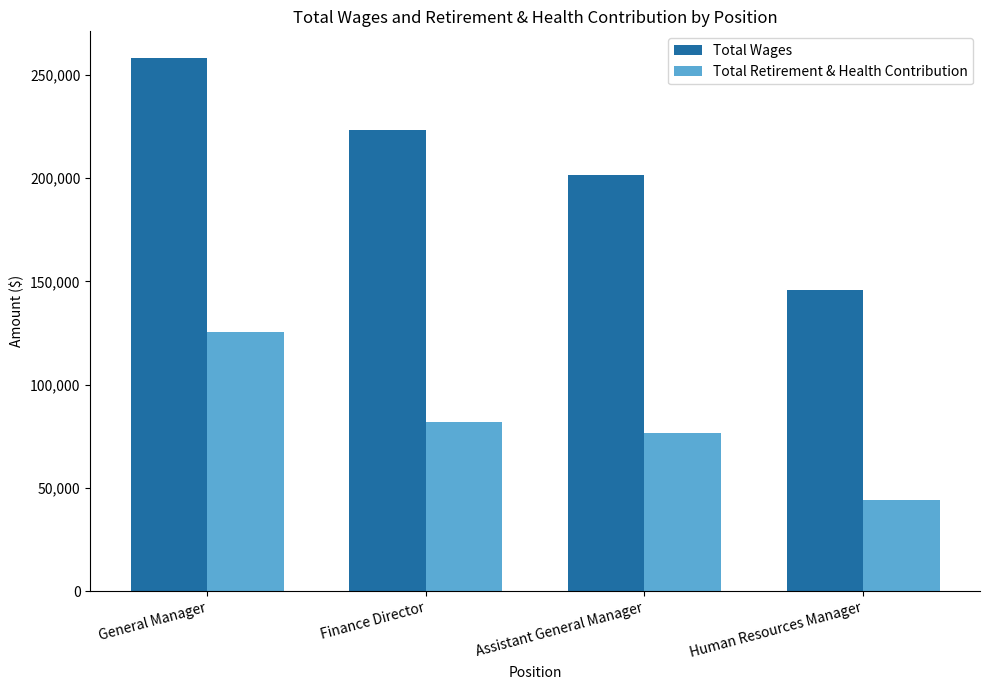

Which series changed the most between Finance Director and Human Resources Manager?

Total Wages